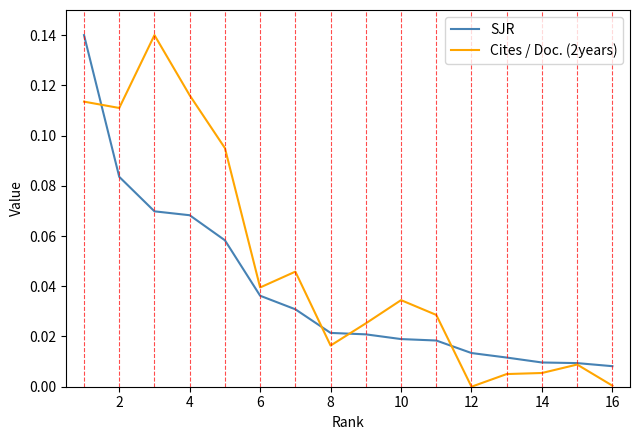

Rank the series by their average value, from highest to lowest.

Cites / Doc. (2years), SJR